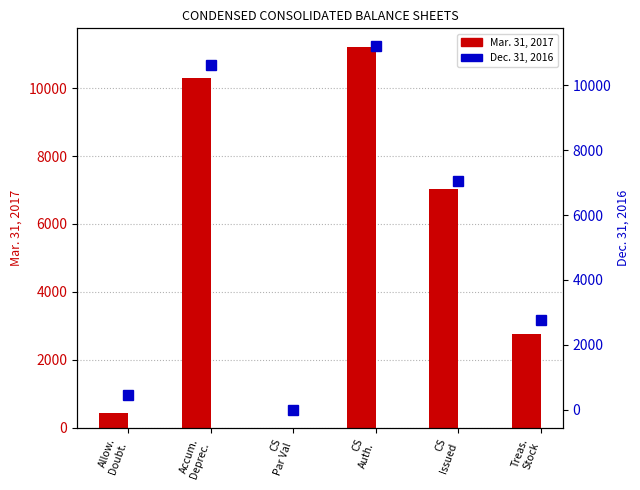

List the labels in order of Mar. 31, 2017 value, smallest first.

CS
Par Val, Allow.
Doubt., Treas.
Stock, CS
Issued, Accum.
Deprec., CS
Auth.